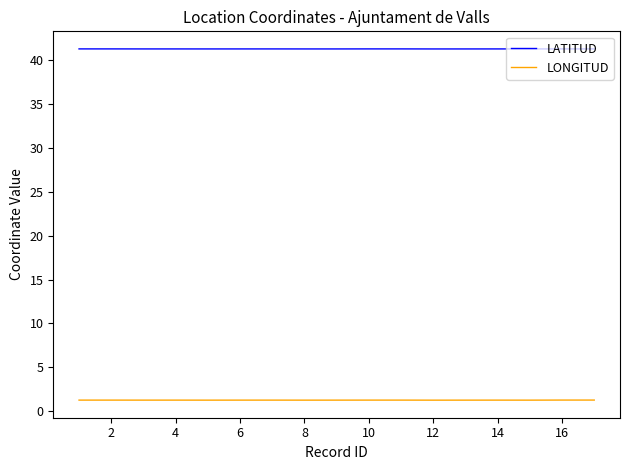

What is the lowest value of the LONGITUD series?

1.2